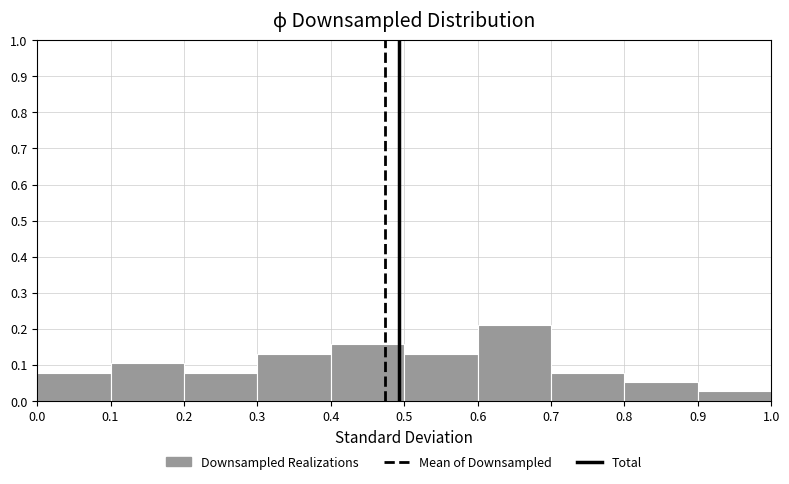

How tall is the bar that spans 0.5 to 0.6 on the x-axis? The values are not printed on the chart, so give them approximately, as read against the axis.

0.13